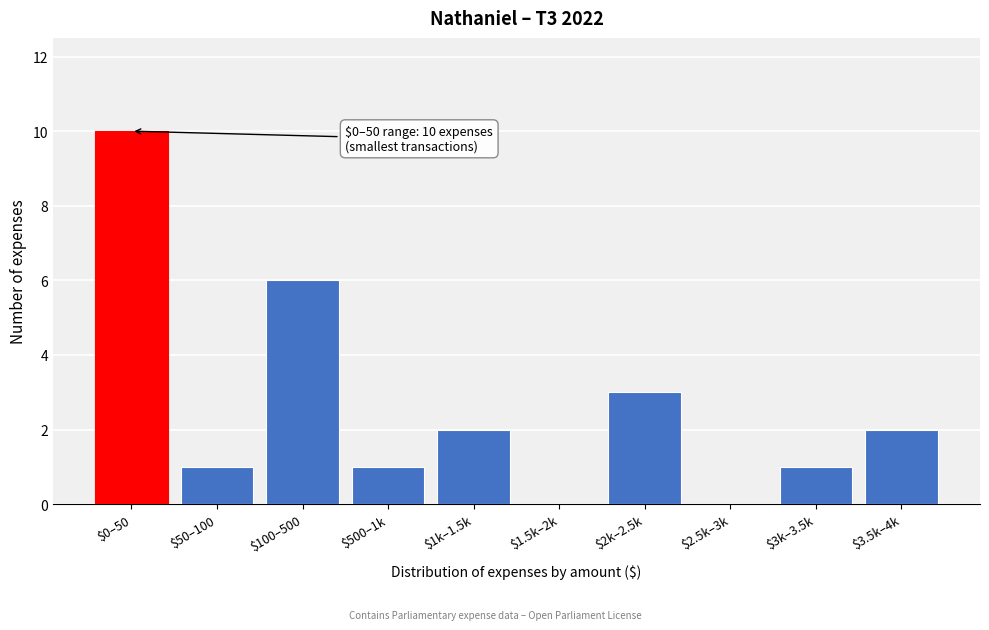

What is the sum of all values?

26